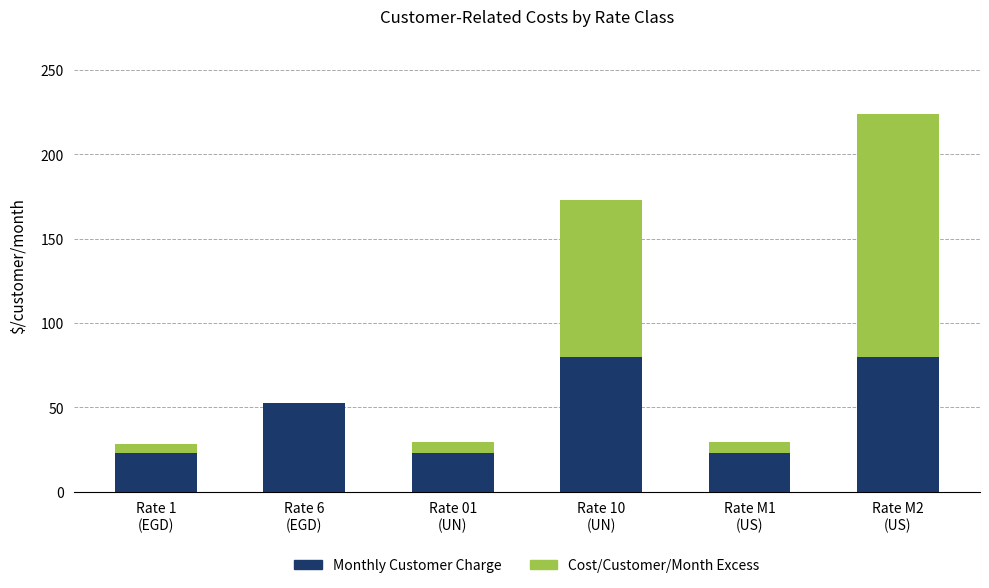

What is the sum of all Monthly Customer Charge values?

281.6